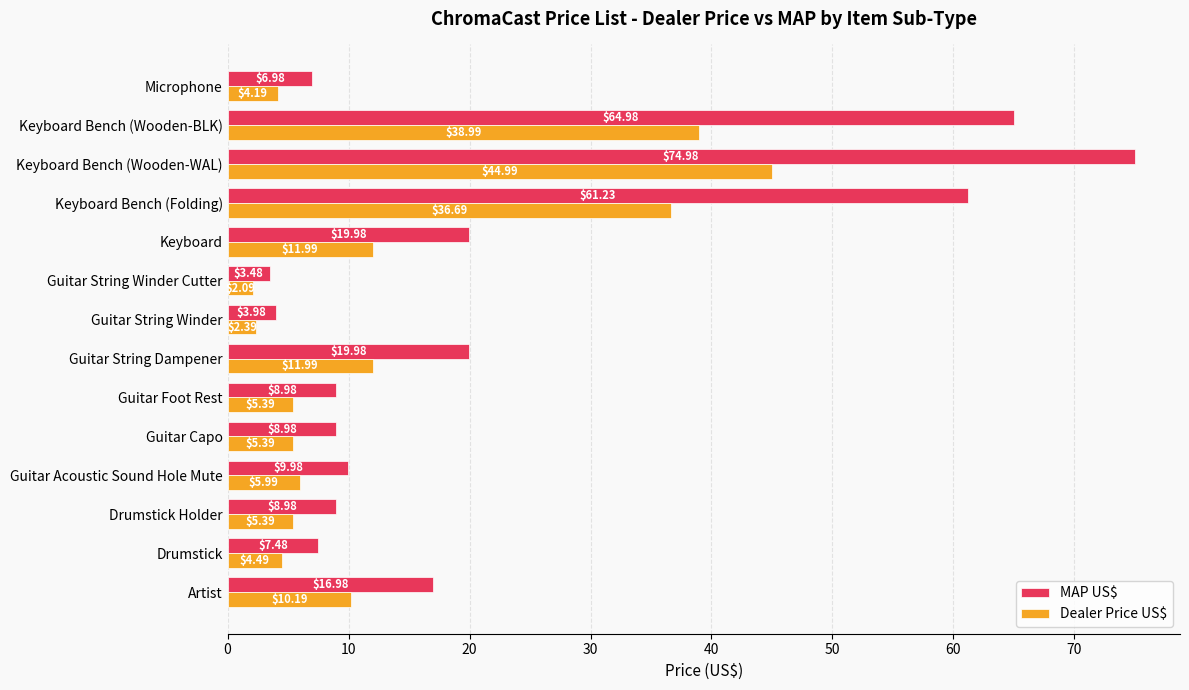

What is the total value across all series at Guitar Acoustic Sound Hole Mute?

16.0